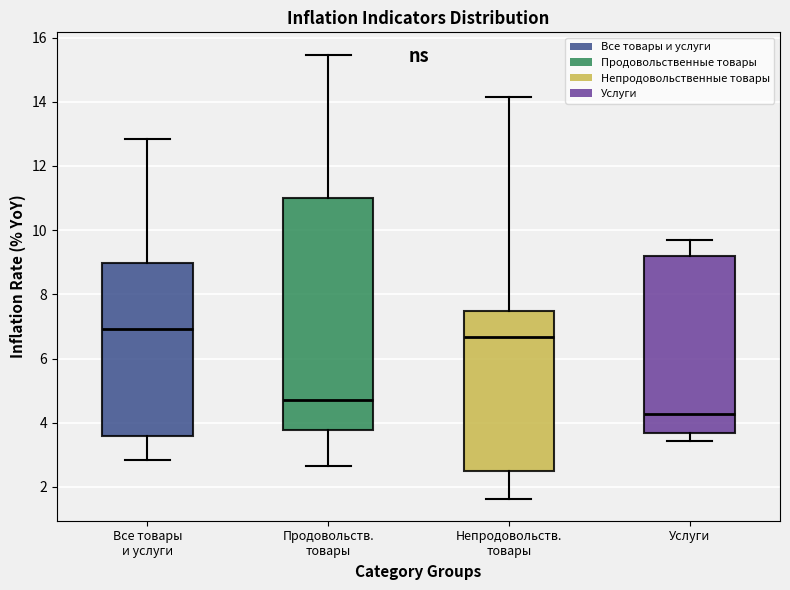

Where is the upper edge of the box for Непродовольств. товары on the y-axis? The values are not printed on the chart, so give them approximately, as read against the axis.

7.4